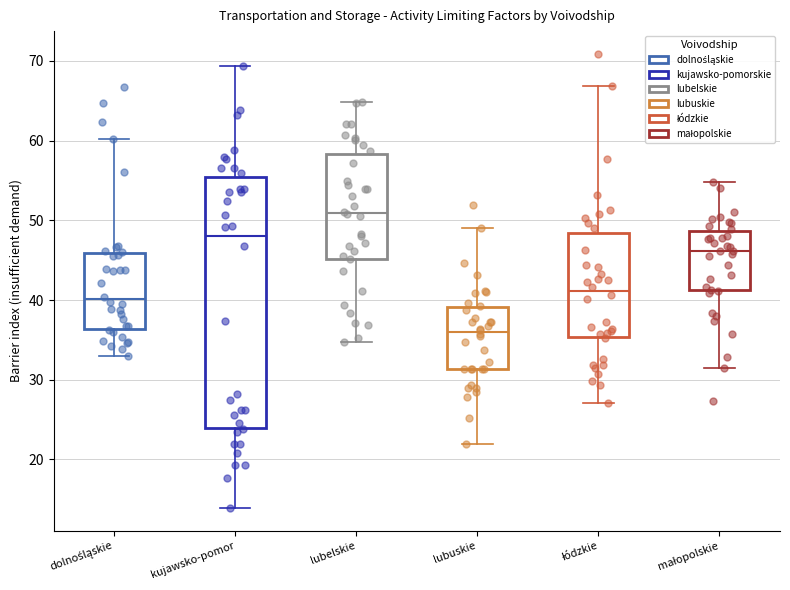

Which box has the highest median line?

lubelskie